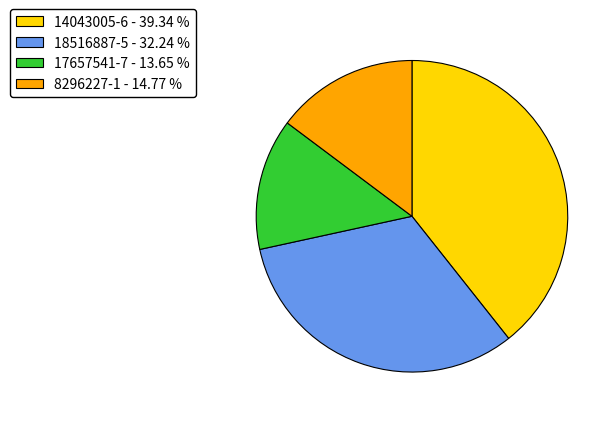

Does 8296227-1 represent more than half of the total?

No